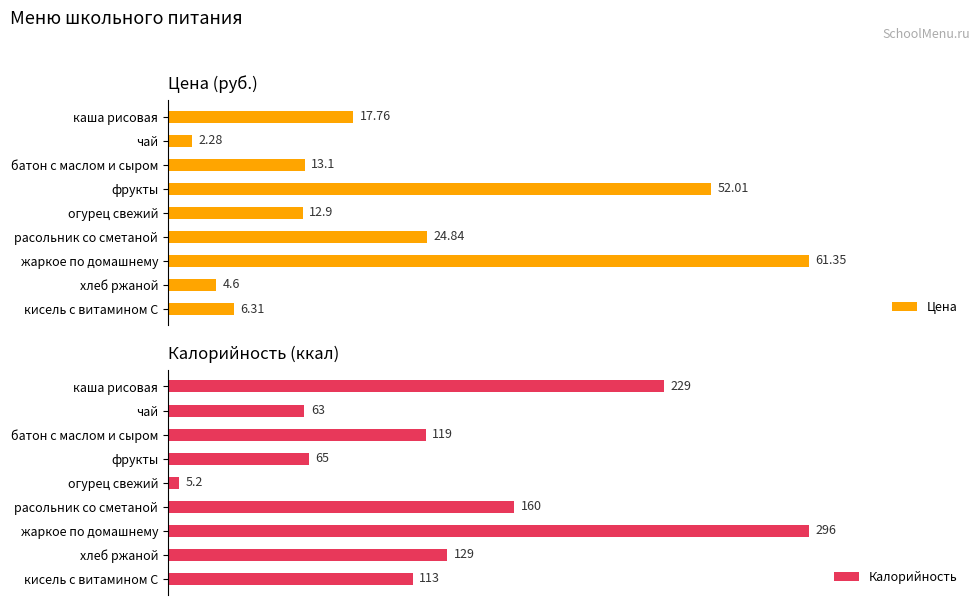

Reading left to right, transcribe all the data shown in this chart.

Цена: 17.8	2.3	13.1	52.0	12.9	24.8	61.4	4.6	6.3
Калорийность: 229.0	63.0	119.0	65.0	5.2	160.0	296.0	129.0	113.0